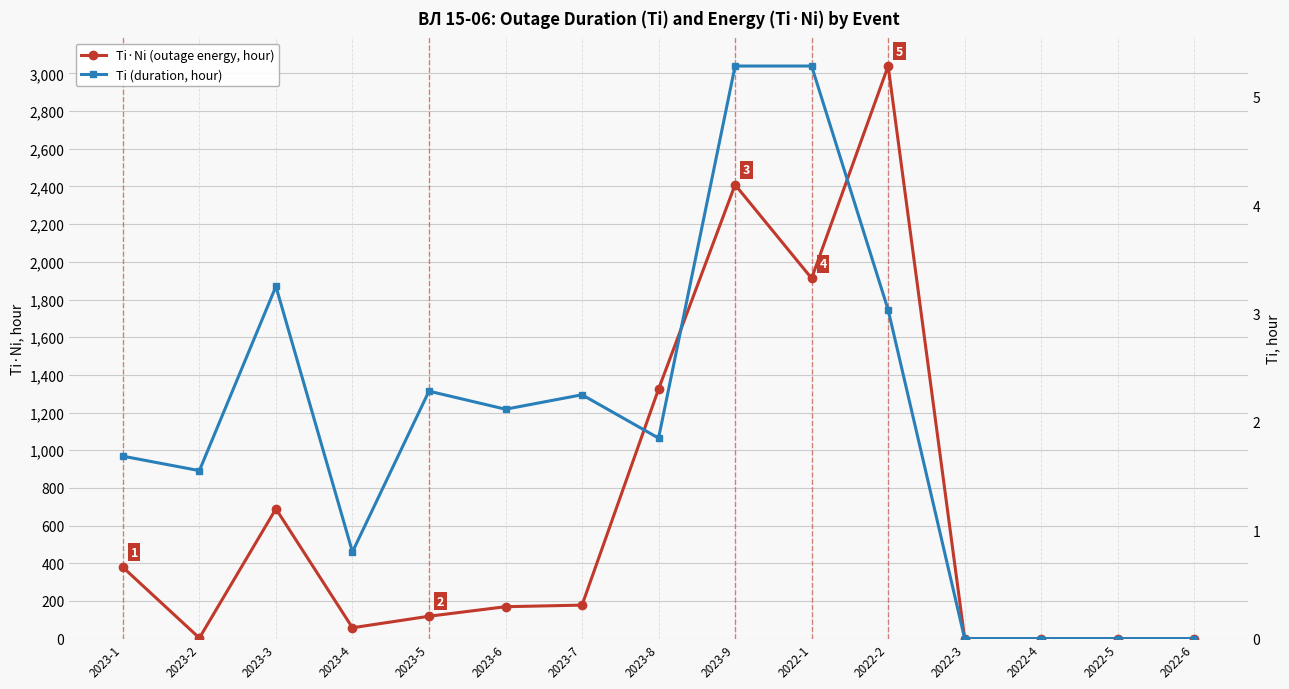

What is the sum of all Ti·Ni (outage energy, hour) values?

10280.0